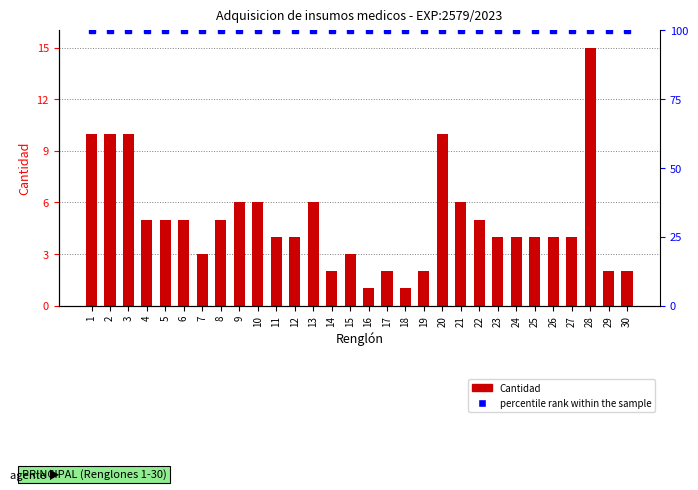

List the series in order of their overall mean, lowest first.

Cantidad, percentile rank within the sample